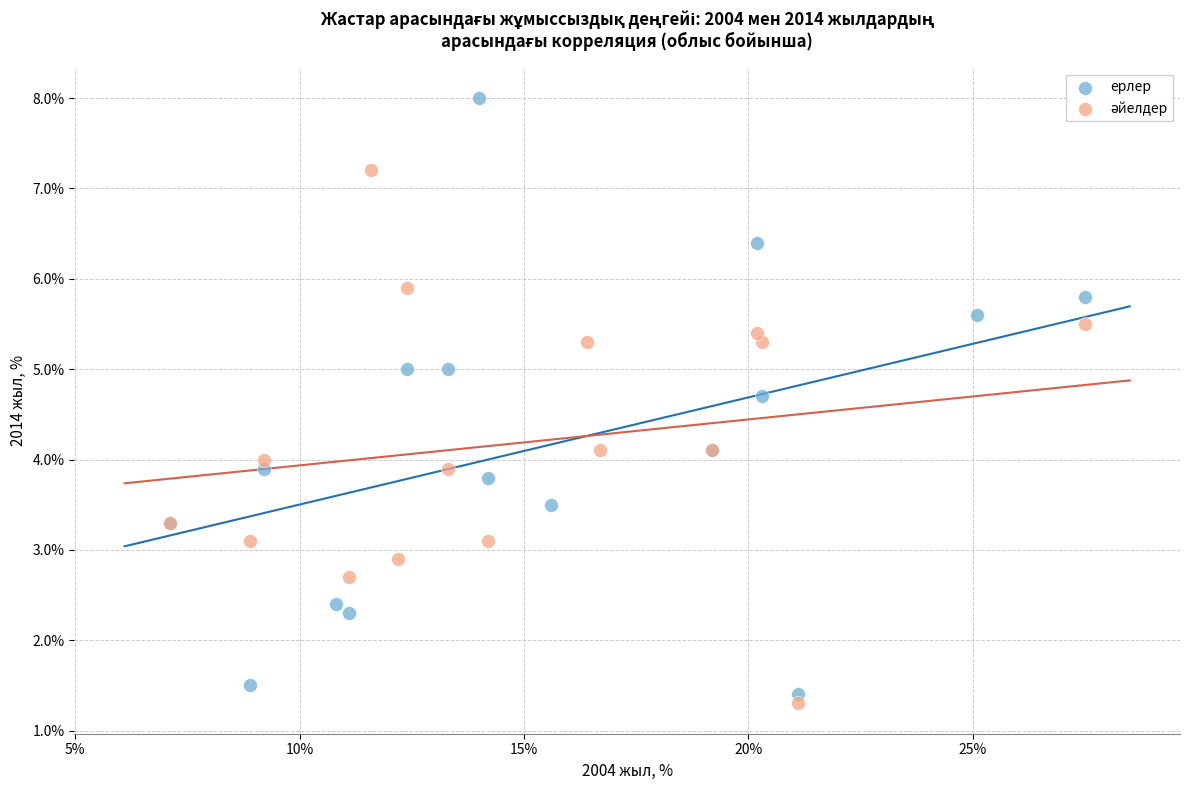

Which series has the largest Y range (max minus min)?

ерлер